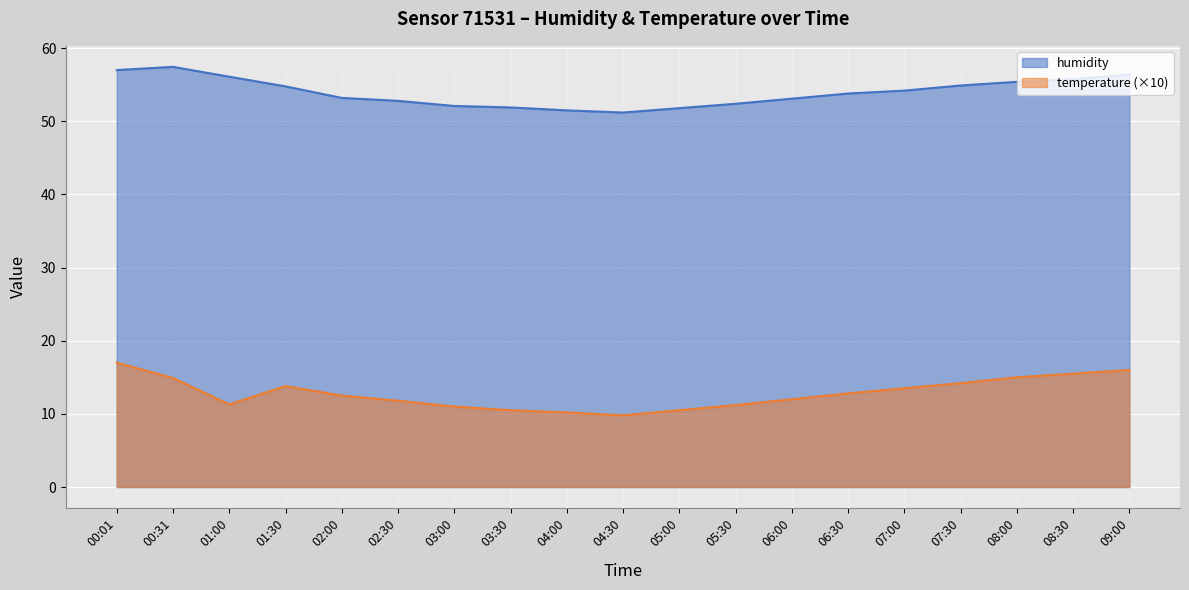

True or false: temperature and humidity intersect in this chart.

False